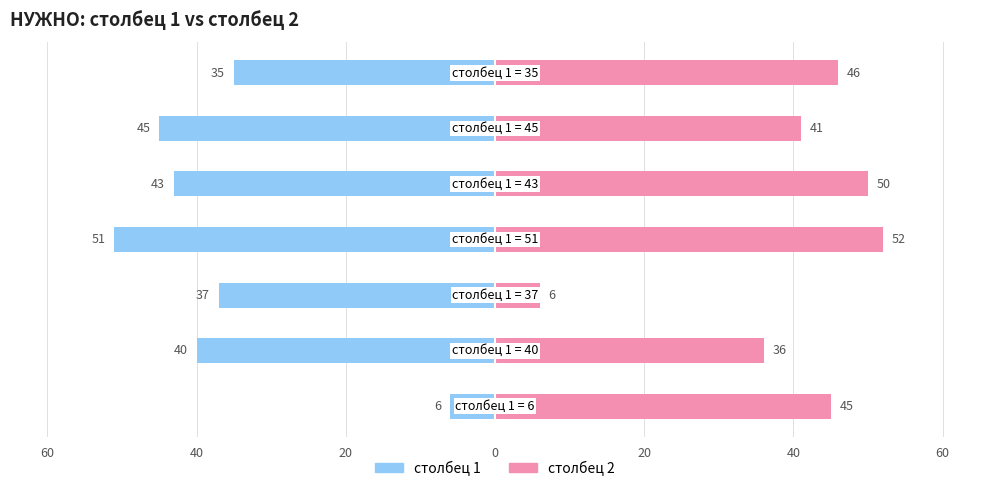

What is the label of the 6th bar from the right?

40